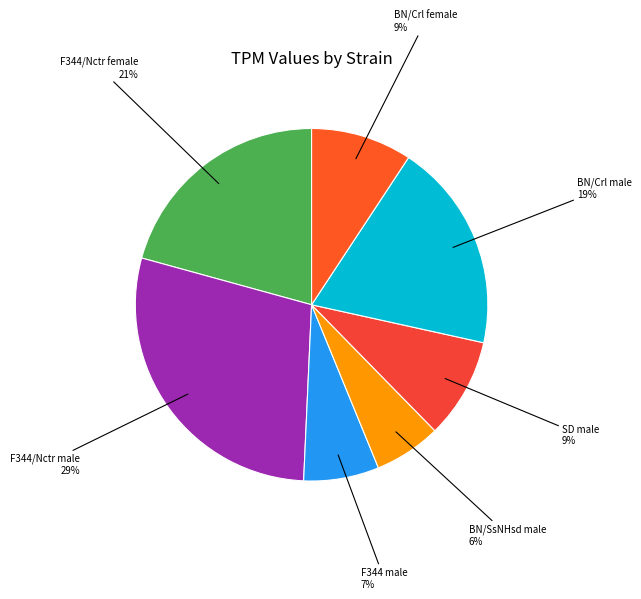

Count the number of slices in the pie.

7